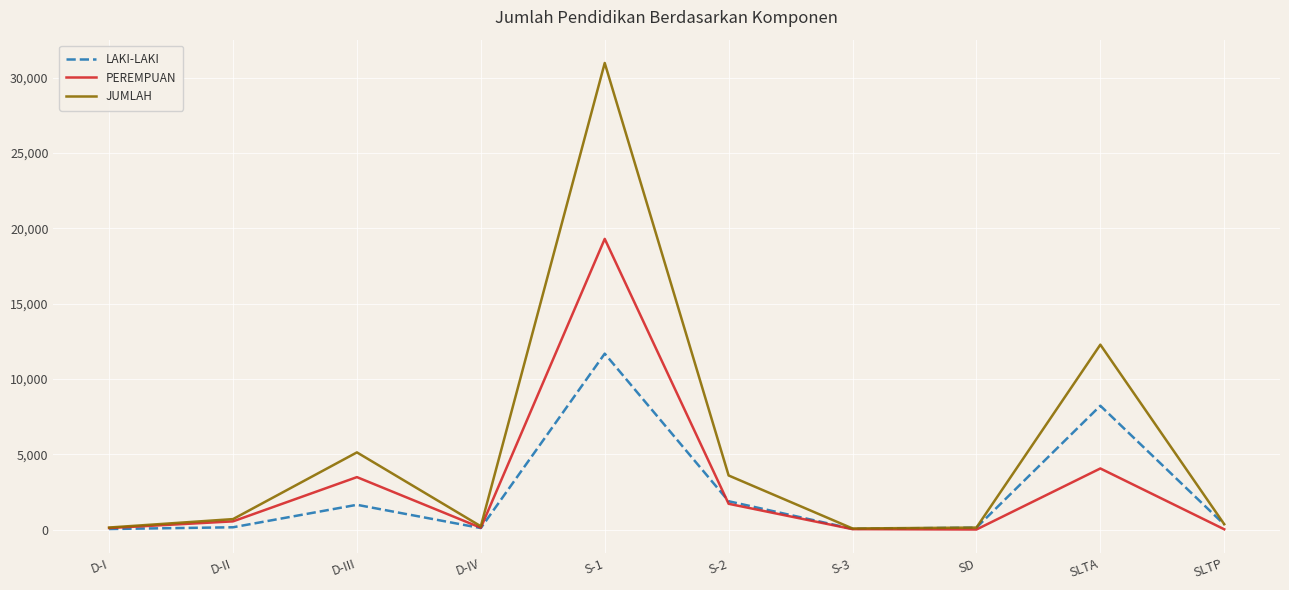

The value of JUMLAH at D-III is 5124. True or false?

True